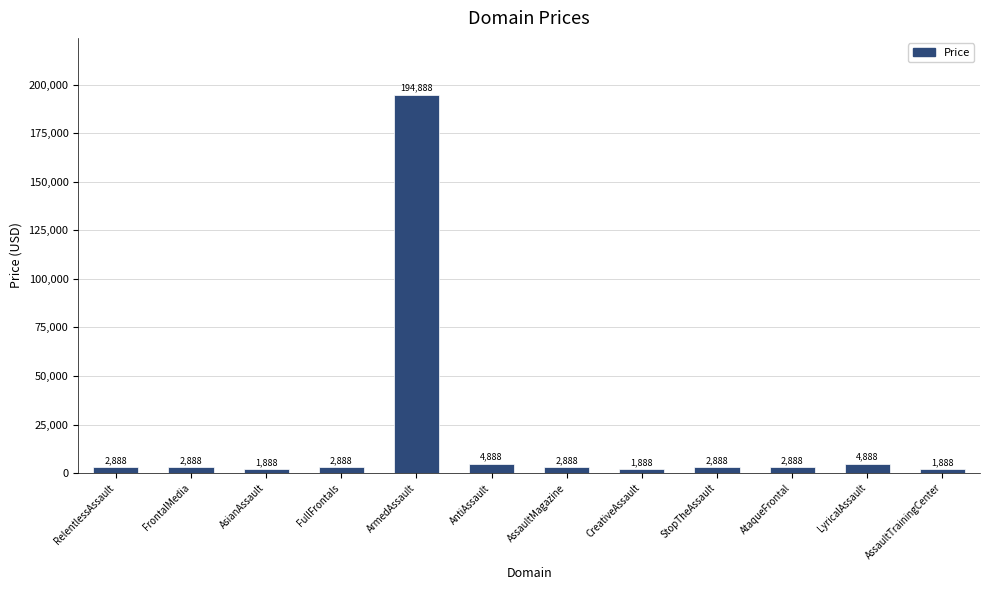

What is the sum of the values at StopTheAssault and AntiAssault?

7776